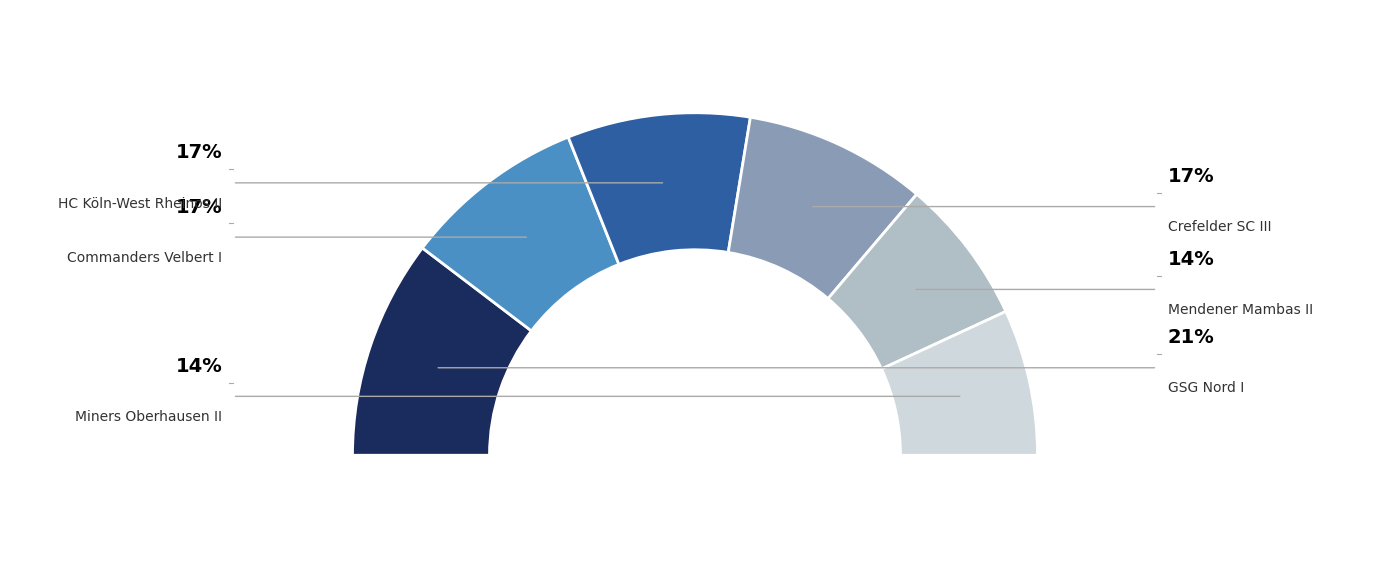

How much of the chart is everything except HC Köln-West Rheinos II?

82.8%